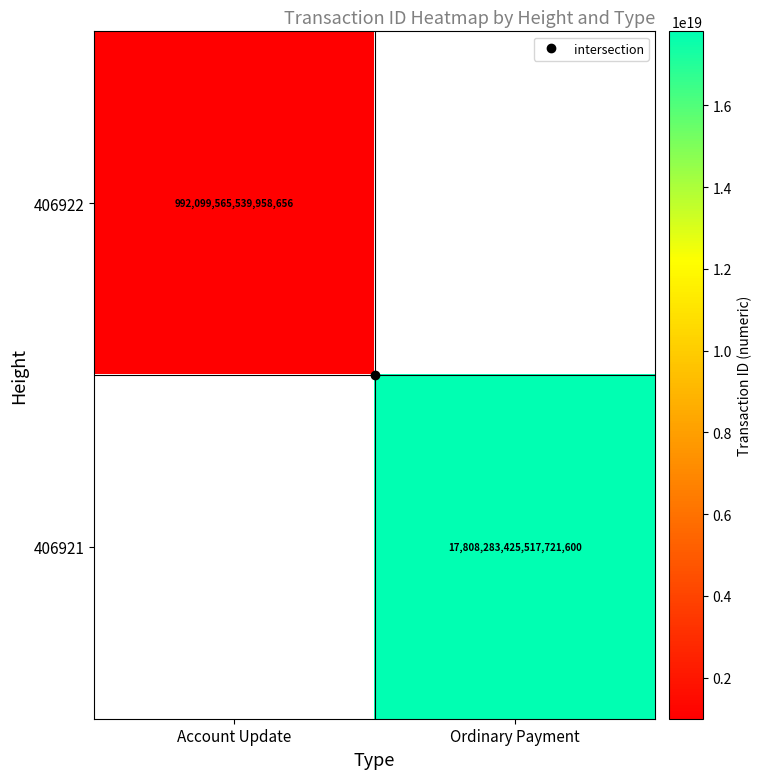

Which series has the largest range (max minus min)?

406922